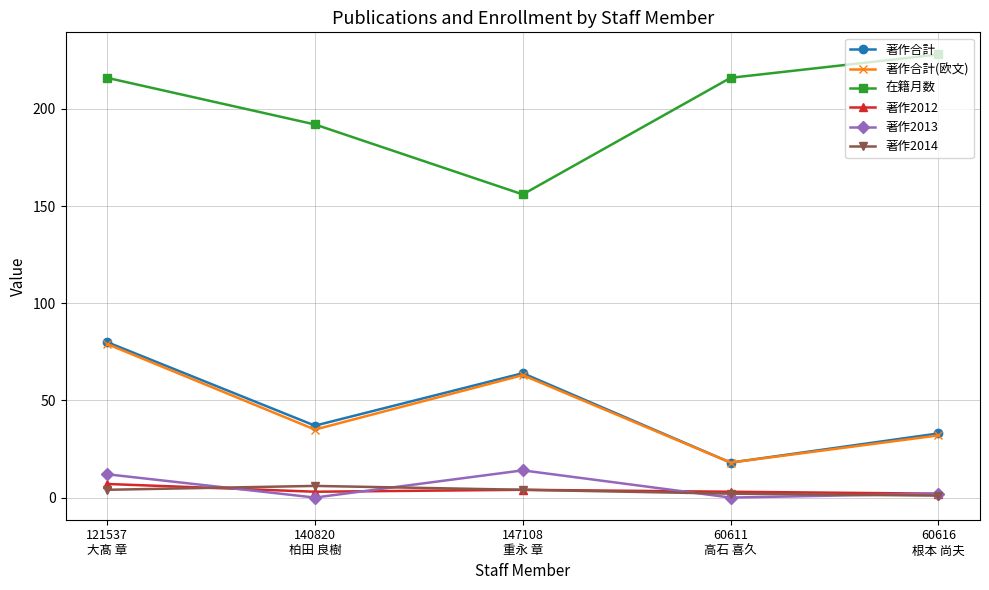

In 在籍月数, how many points are lower than both neighbors (excluding endpoints)?

1